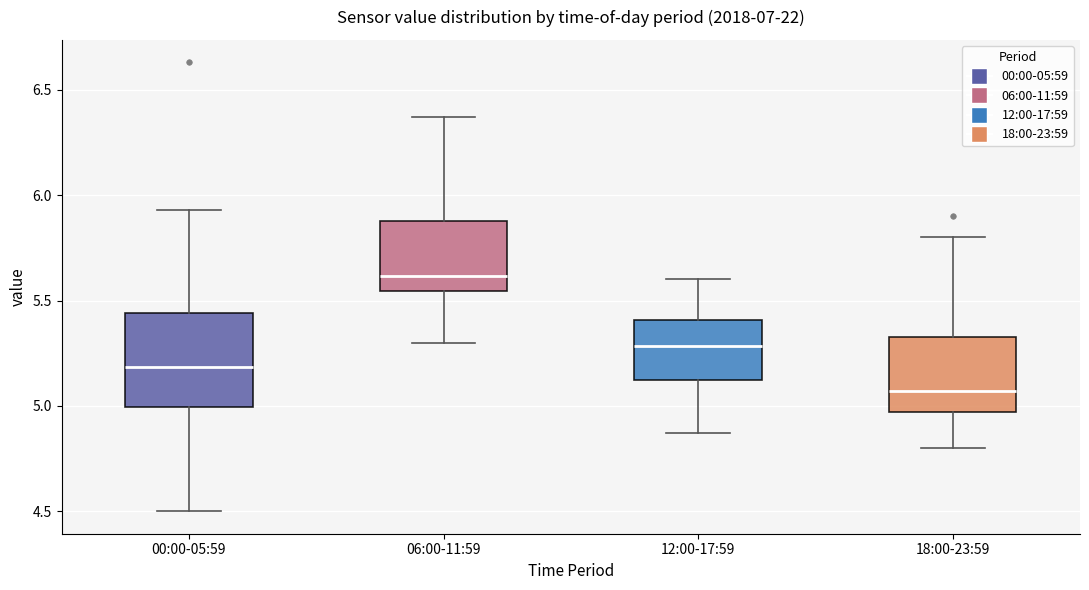

Which box's median line is the highest?

06:00-11:59